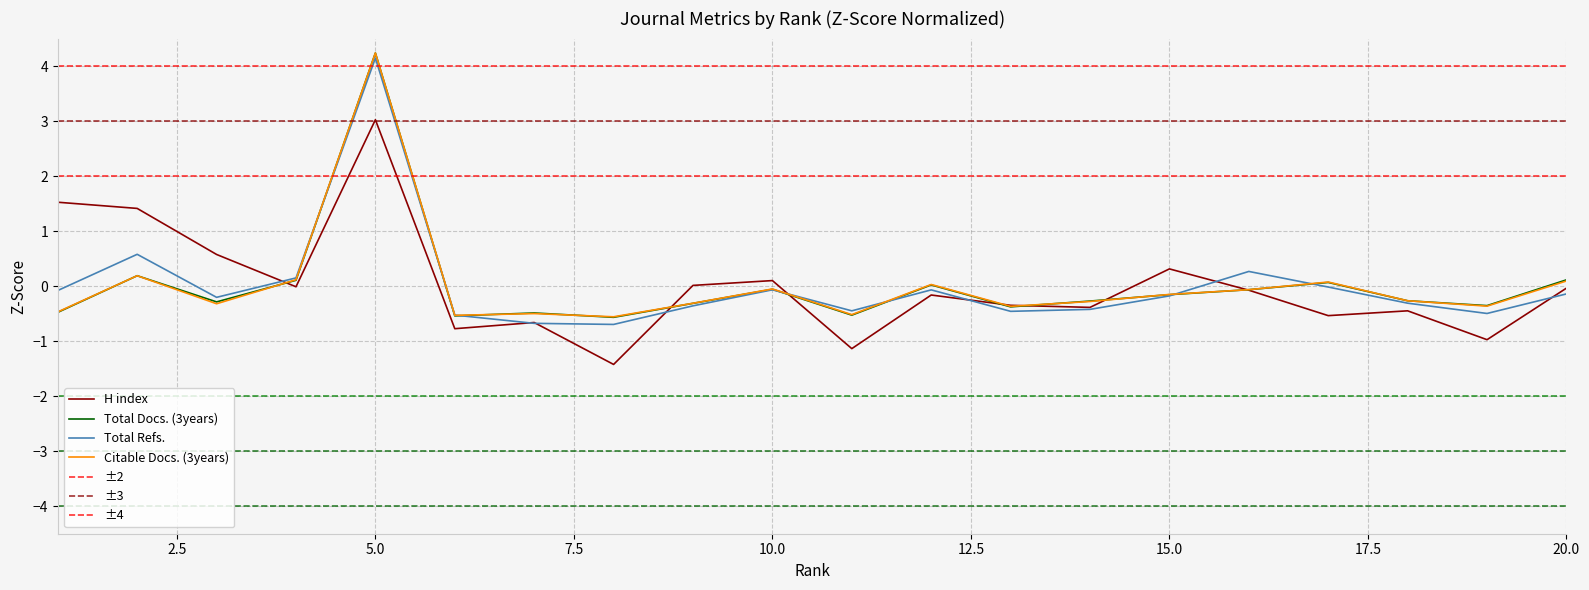

Does the chart display data point markers on the line(s)?

No